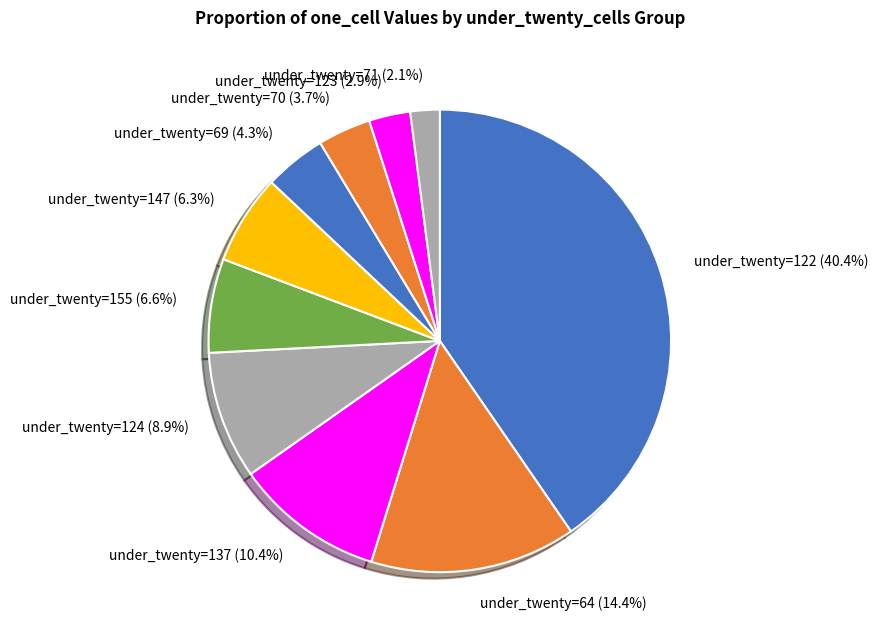

Is there a majority slice in this chart?

No